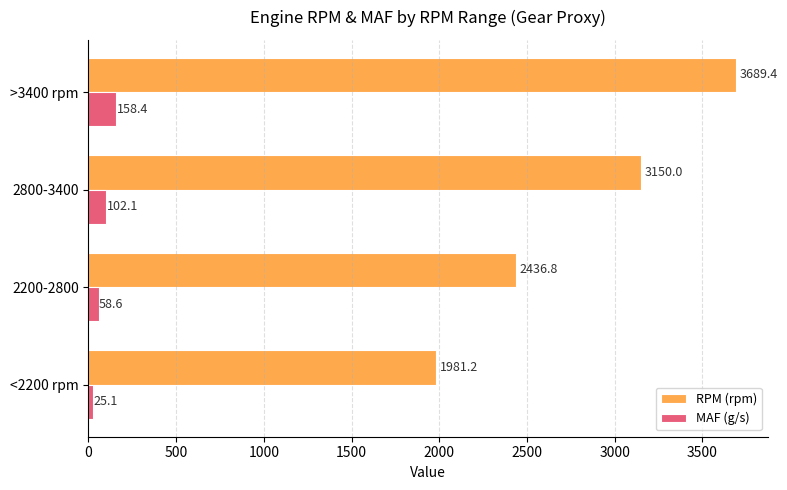

Where is MAF (g/s) nearest to the value 91?

2800-3400